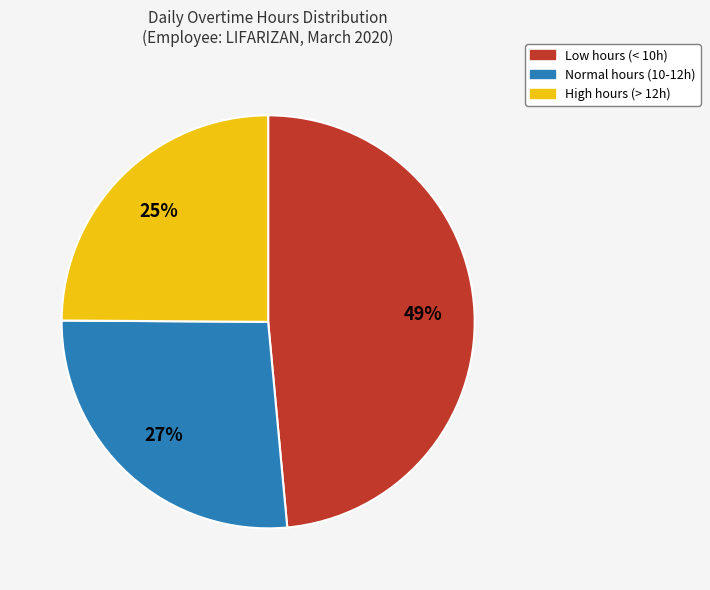

Is there a majority slice in this chart?

No